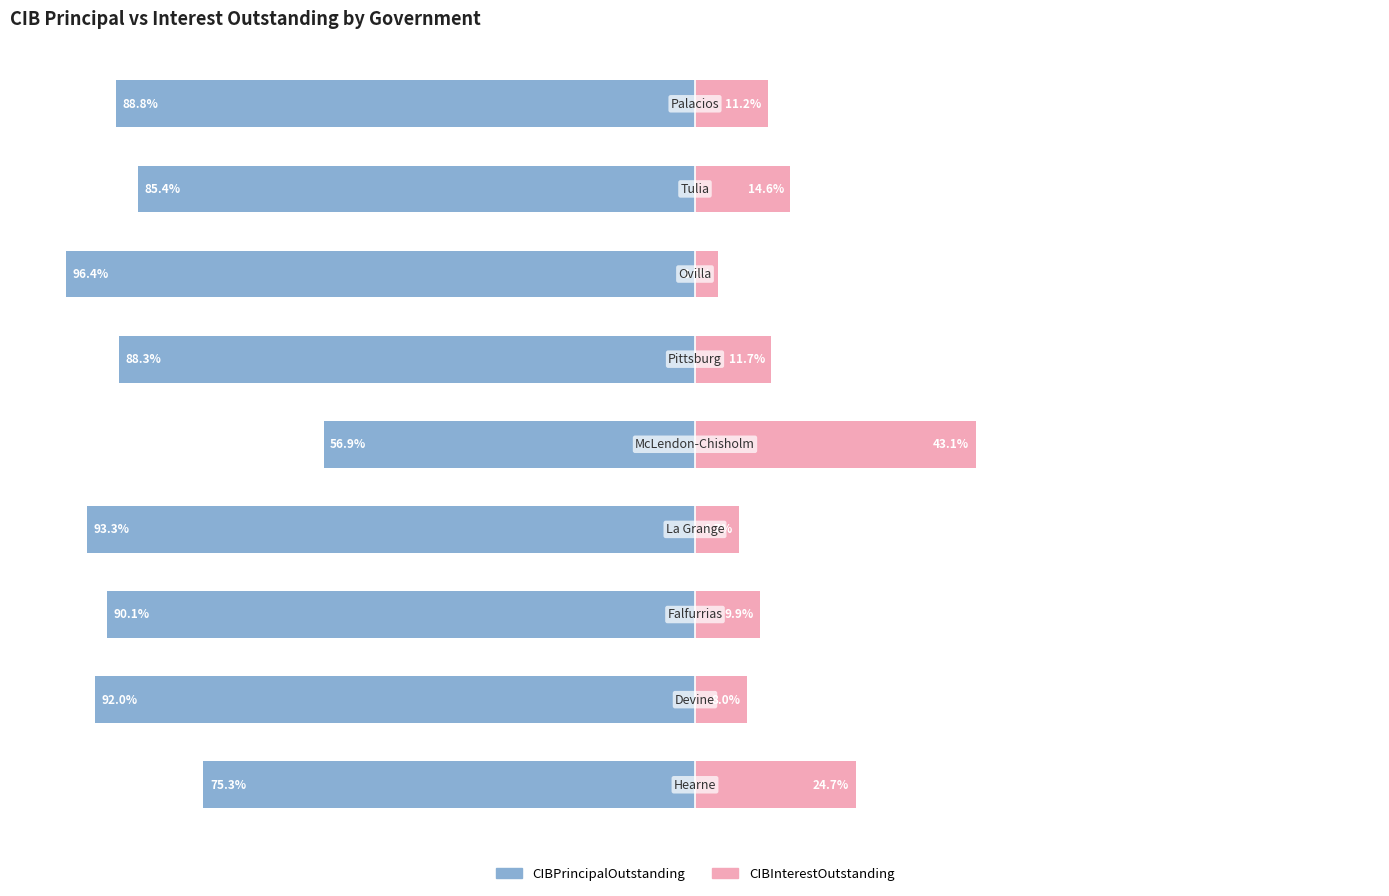

The CIBPrincipalOutstanding series shows -119.3 at 8. True or false?

False